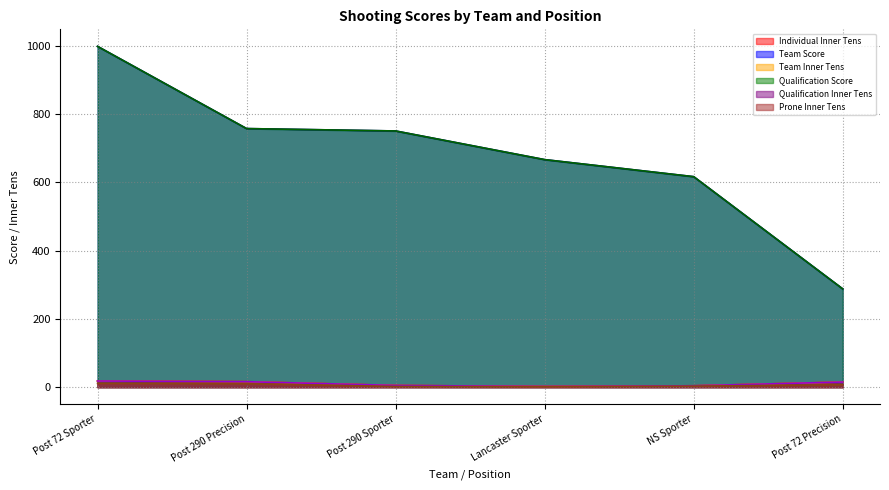

What are all the series names shown in the legend?

Individual Inner Tens, Team Score, Team Inner Tens, Qualification Score, Qualification Inner Tens, Prone Inner Tens